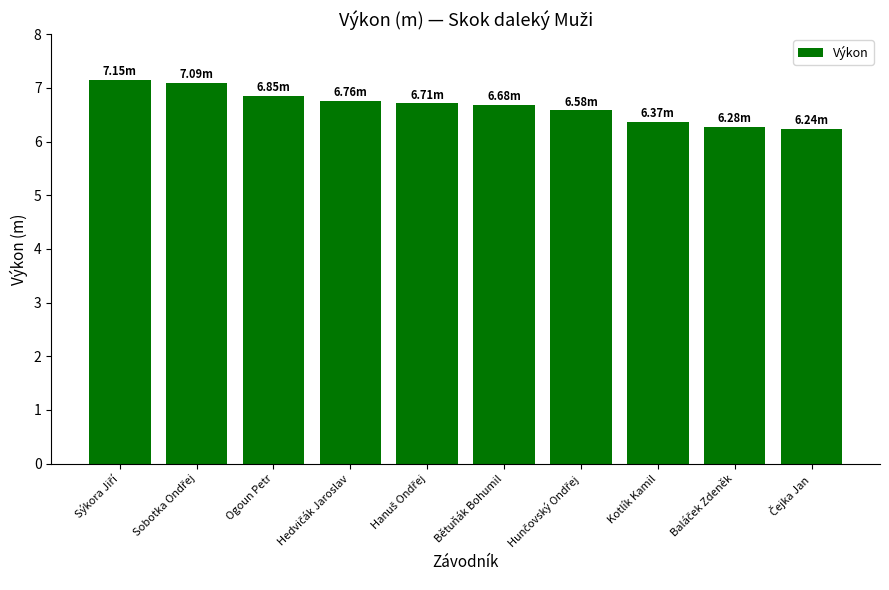

What is the label of the 8th bar from the left?

Kotlík Kamil